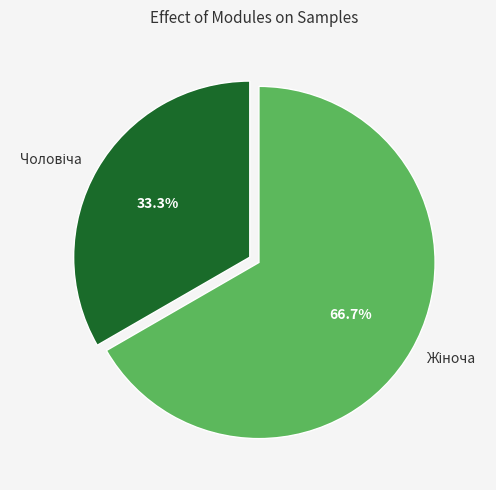

True or false: Чоловіча accounts for 23% of the total.

False